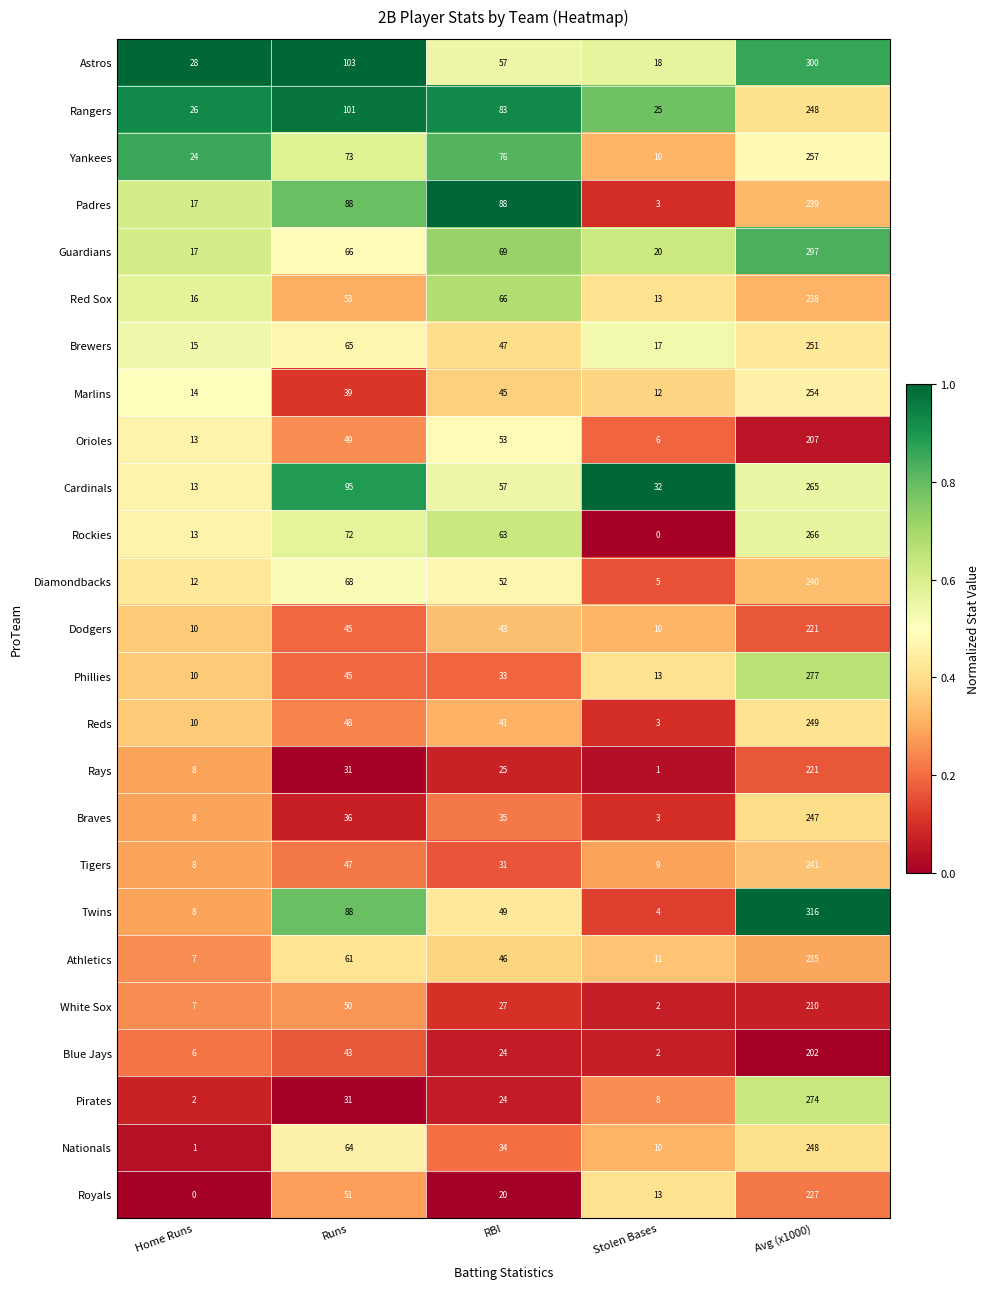

At which label does Braves first exceed 35?

Runs